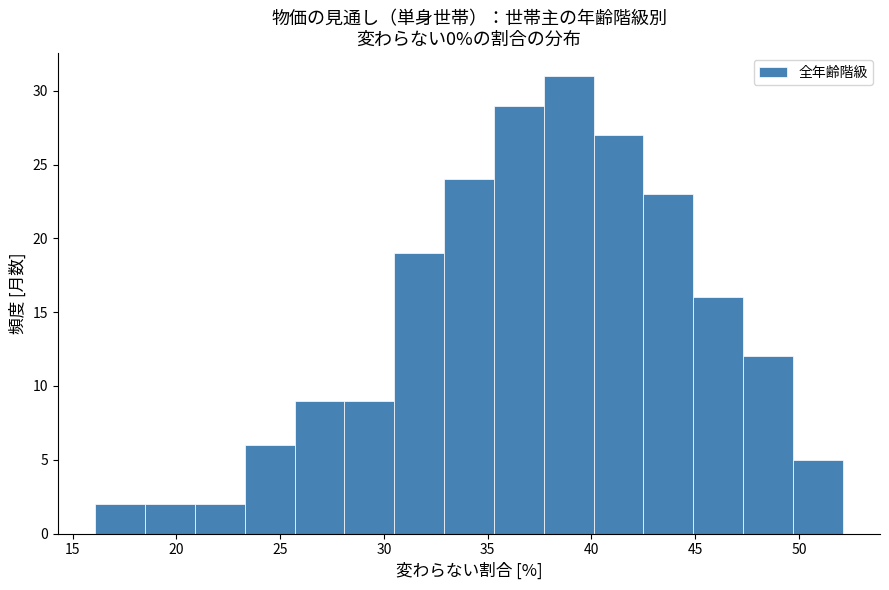

How tall is the bar that spans 18.5 to 20.9 on the x-axis? Neither the bar edges nor the heights are printed on the chart, so give them approximately, as read against the axes.

2